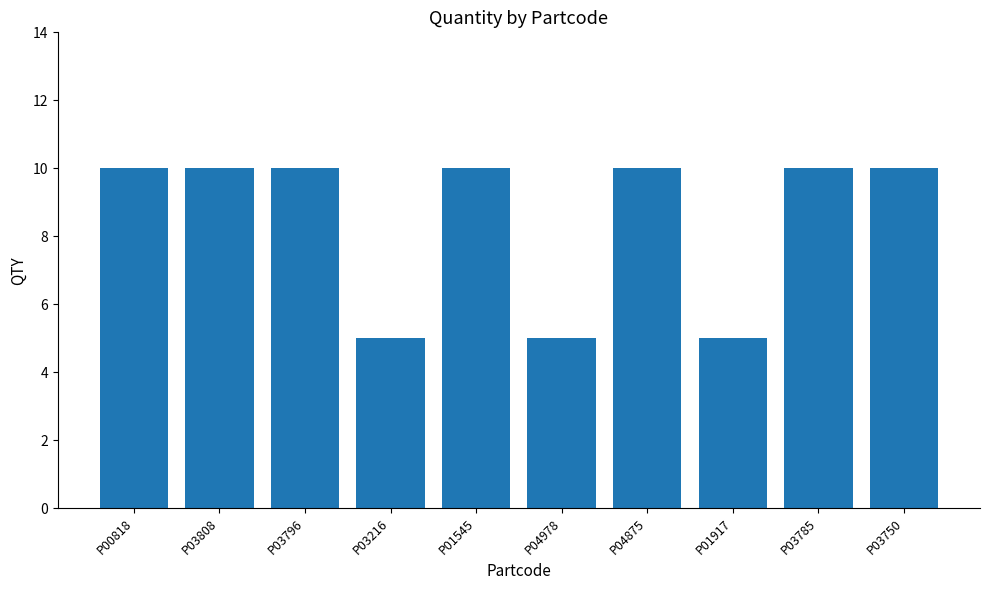

The value at P03750 is 15. True or false?

False